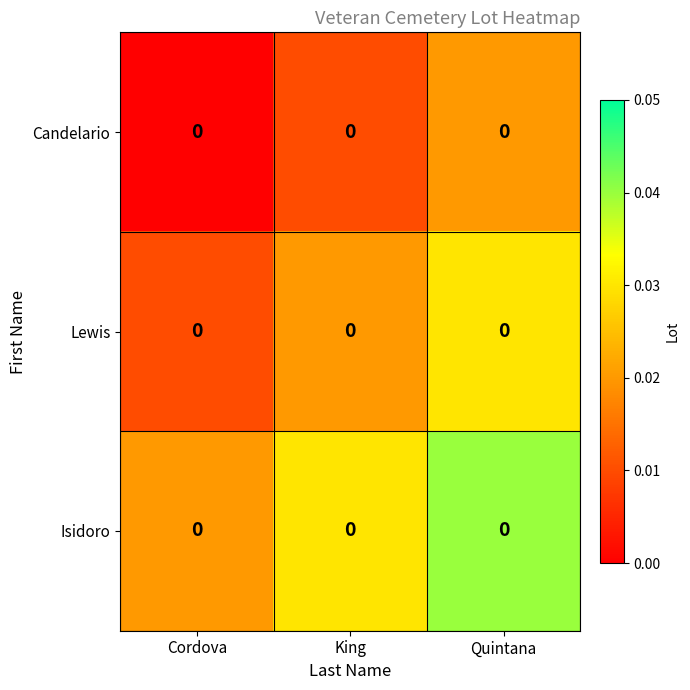

At which category does the chart reach its minimum across all series?

Cordova